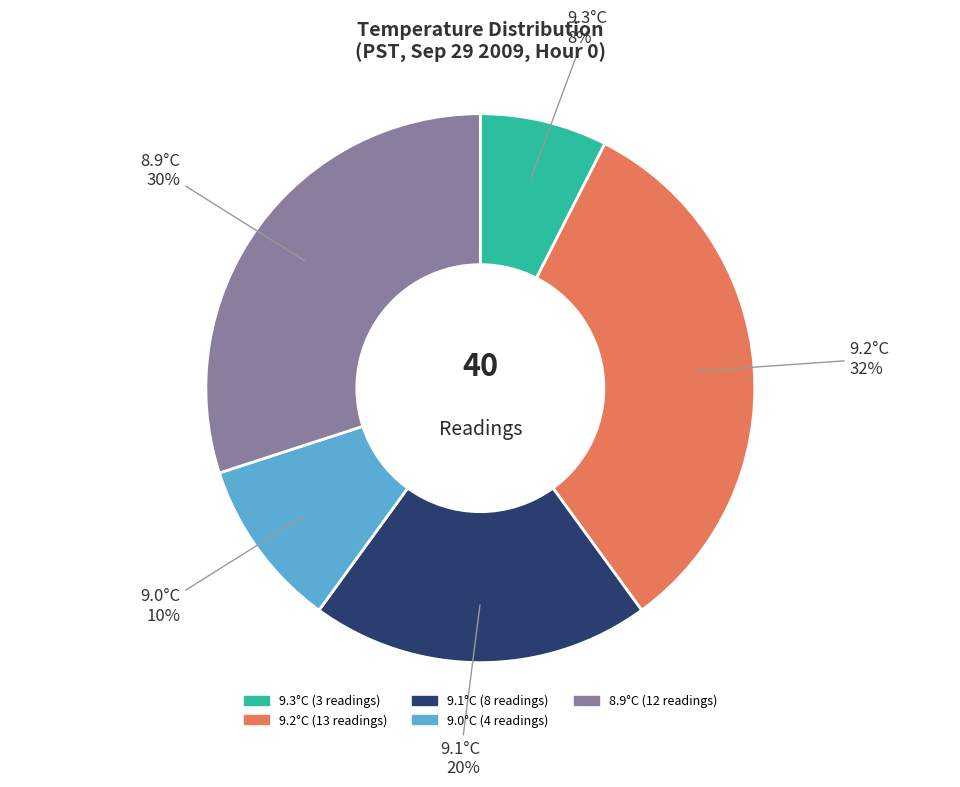

Is there a majority slice in this chart?

No